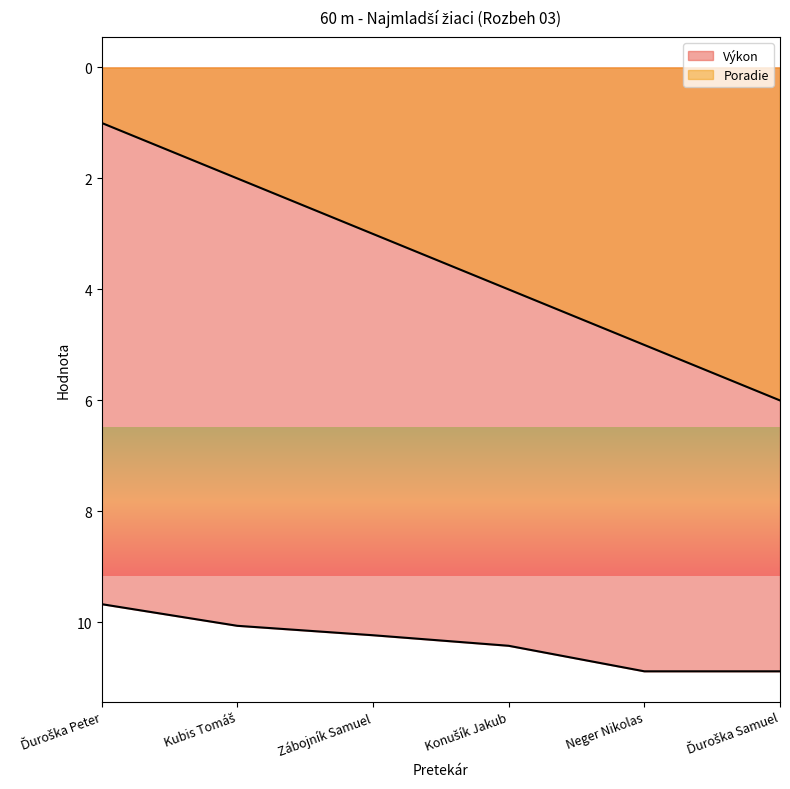

Count the number of categories in the chart.

6